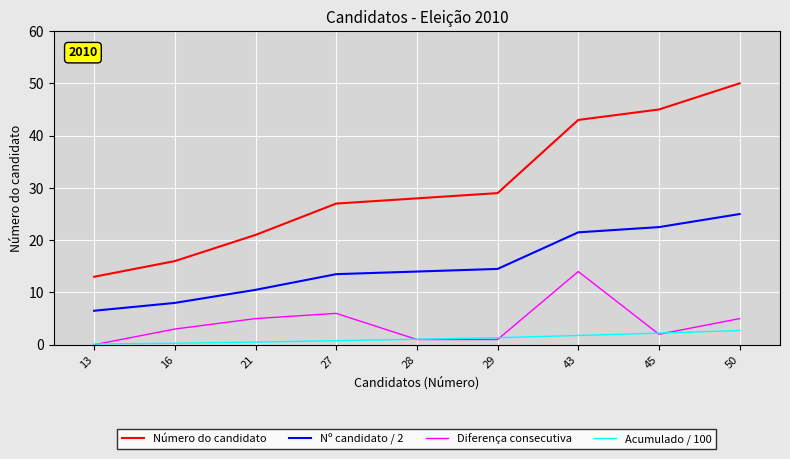

Is this an area chart (filled region under the line)?

No